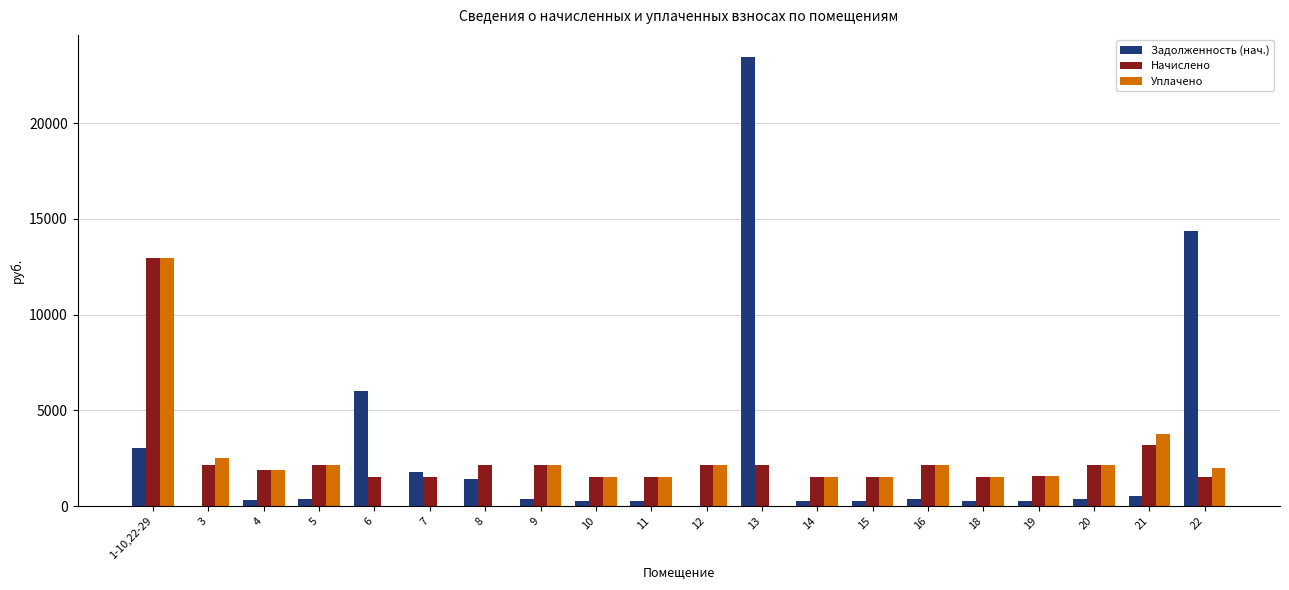

What is the sum of all Задолженность (нач.) values?

53959.8